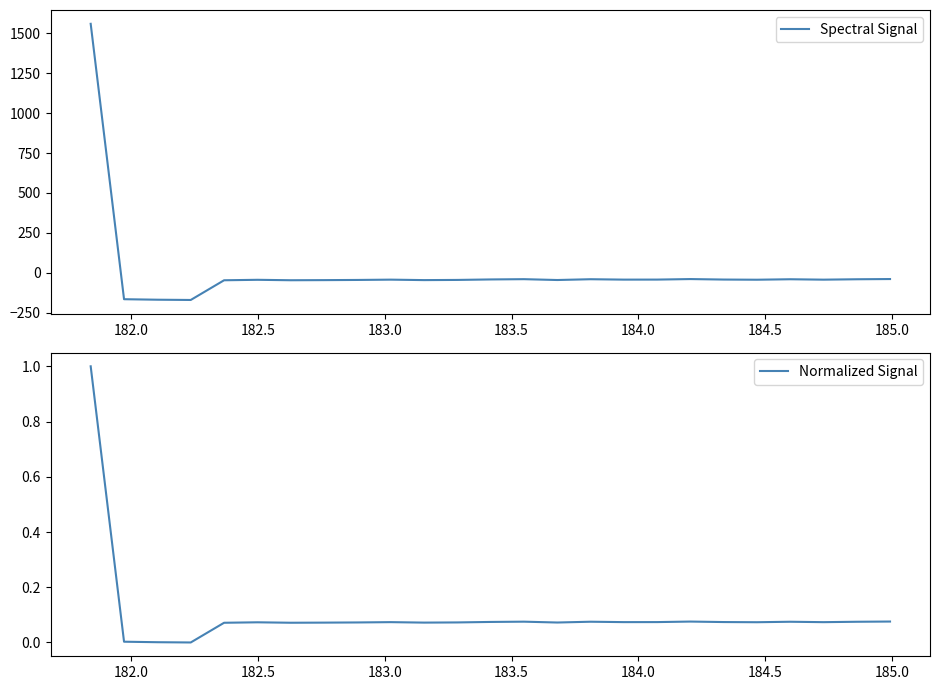

Does the chart display data point markers on the line(s)?

No